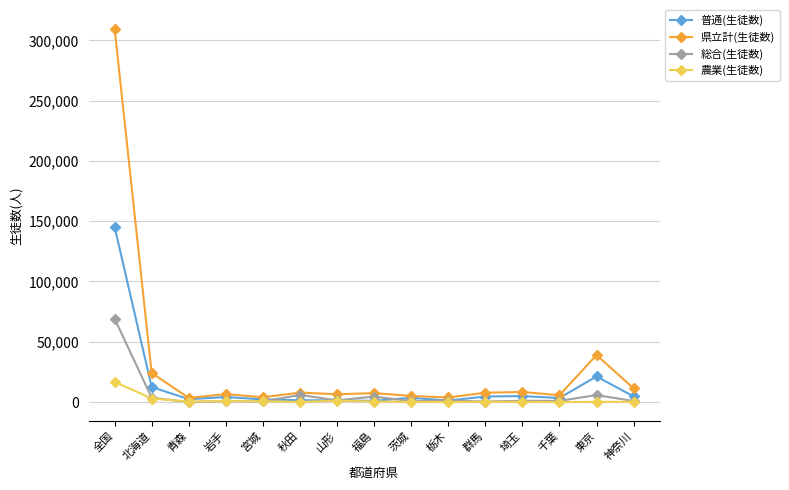

What is the difference between the maximum and minimum values in the 普通(生徒数) series?

144344